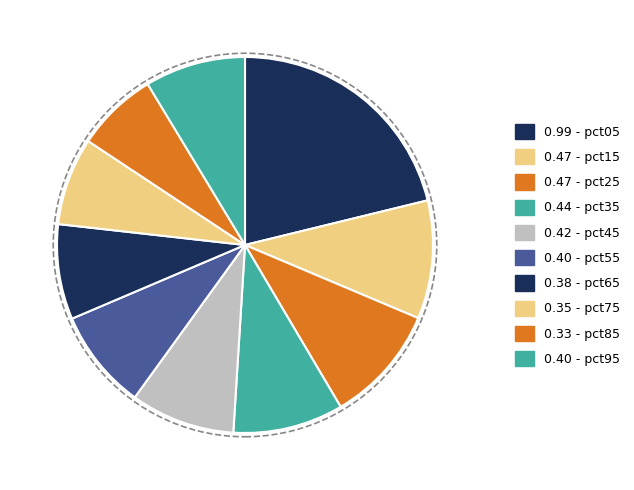

To the nearest percent, what is the average slice percentage?

10%